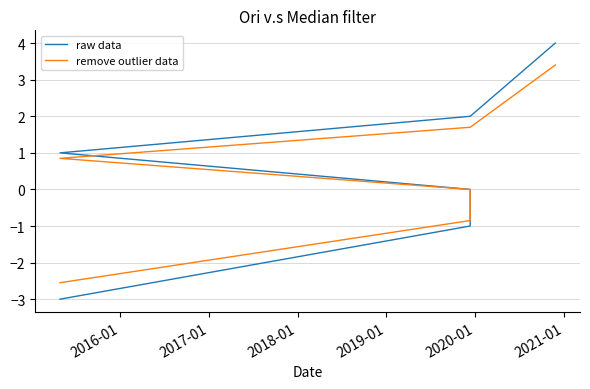

True or false: raw data and remove outlier data intersect in this chart.

False